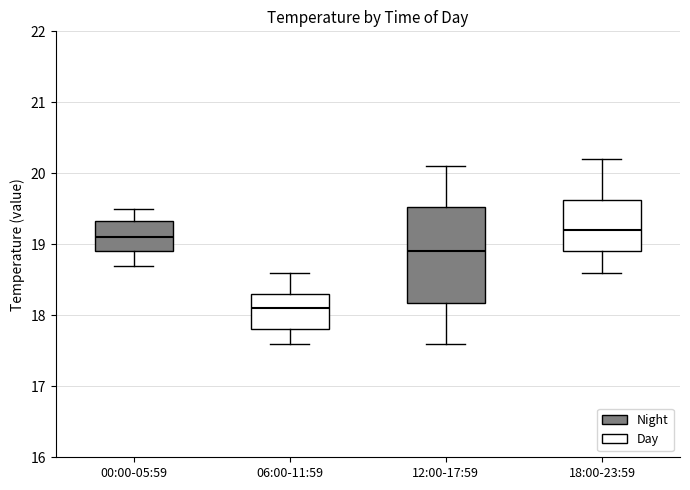

Reading left to right, read every box against the y-axis: the position of its median line, the range the box covers, and the ends of its whiskers. The values are not printed on the chart, so give them approximately, as read against the axis.

00:00-05:59: median 19.1, box 18.9 to 19.3, whiskers 18.7 to 19.5
06:00-11:59: median 18.1, box 17.8 to 18.3, whiskers 17.6 to 18.6
12:00-17:59: median 18.9, box 18.2 to 19.5, whiskers 17.6 to 20.1
18:00-23:59: median 19.2, box 18.9 to 19.6, whiskers 18.6 to 20.2